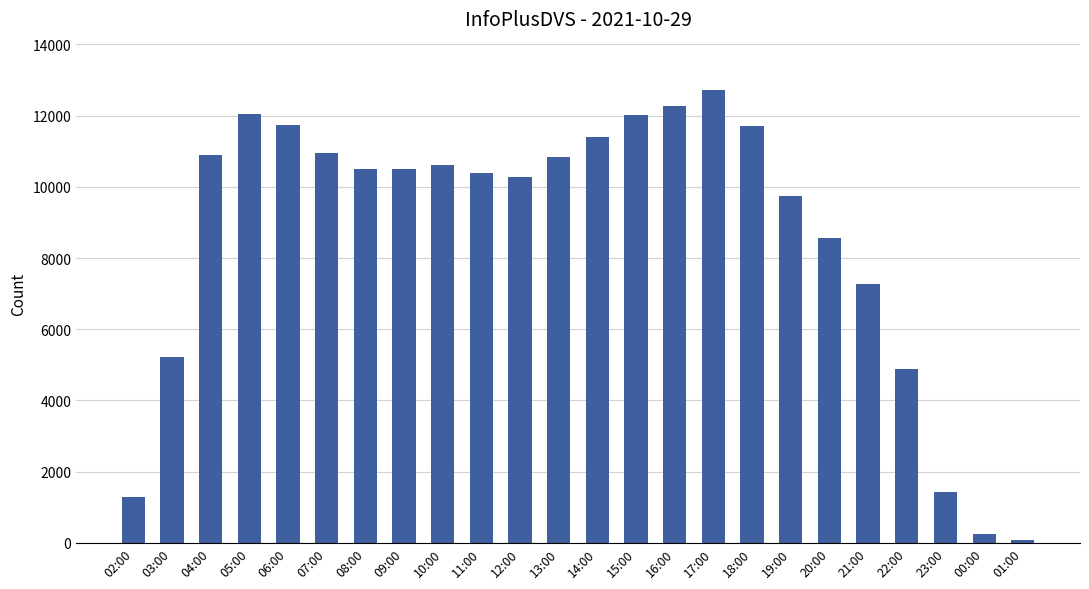

Between 08:00 and 02:00, which is larger?

08:00